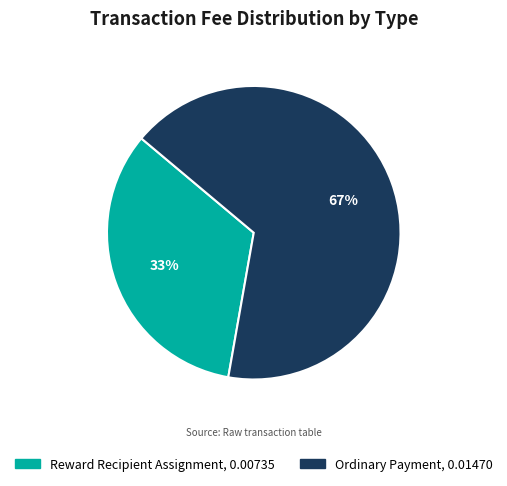

Which has a higher value, Ordinary Payment or Reward Recipient Assignment?

Ordinary Payment